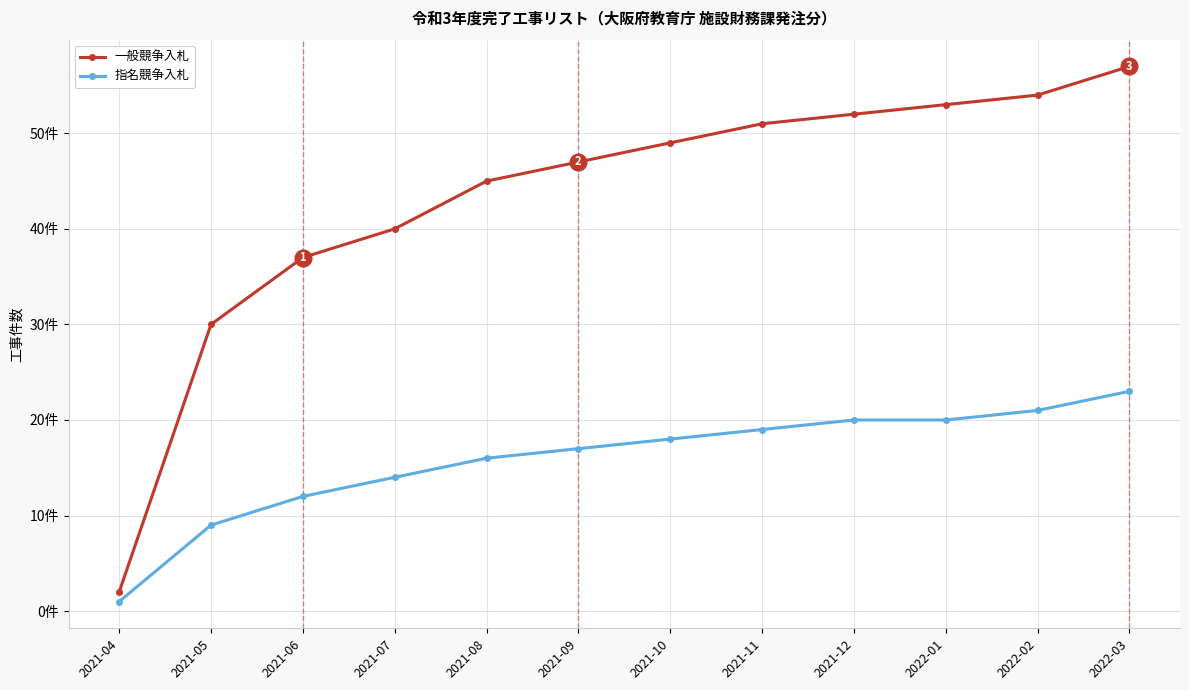

Reading left to right, transcribe all the data shown in this chart.

一般競争入札: 2021-04=2	2021-05=30	2021-06=37	2021-07=40	2021-08=45	2021-09=47	2021-10=49	2021-11=51	2021-12=52	2022-01=53	2022-02=54	2022-03=57
指名競争入札: 2021-04=1	2021-05=9	2021-06=12	2021-07=14	2021-08=16	2021-09=17	2021-10=18	2021-11=19	2021-12=20	2022-01=20	2022-02=21	2022-03=23